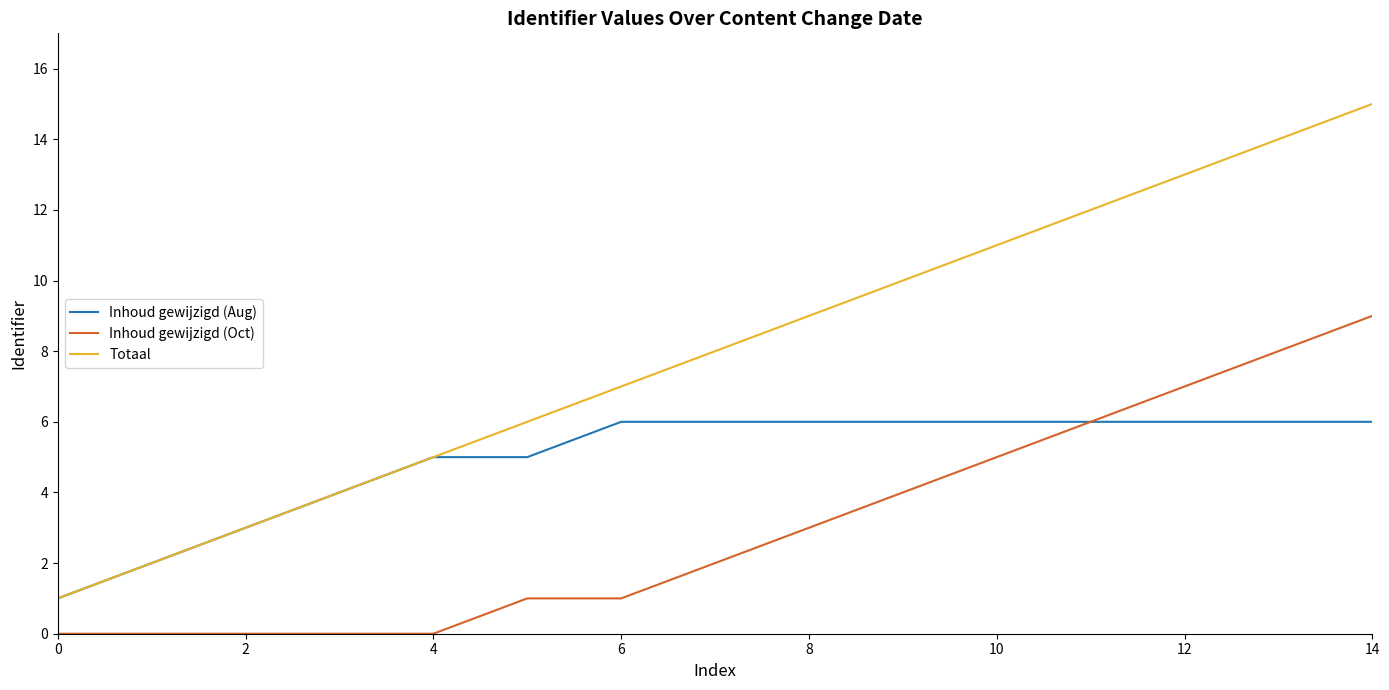

Rank the series by their maximum value, from highest to lowest.

Totaal, Inhoud gewijzigd (Oct), Inhoud gewijzigd (Aug)